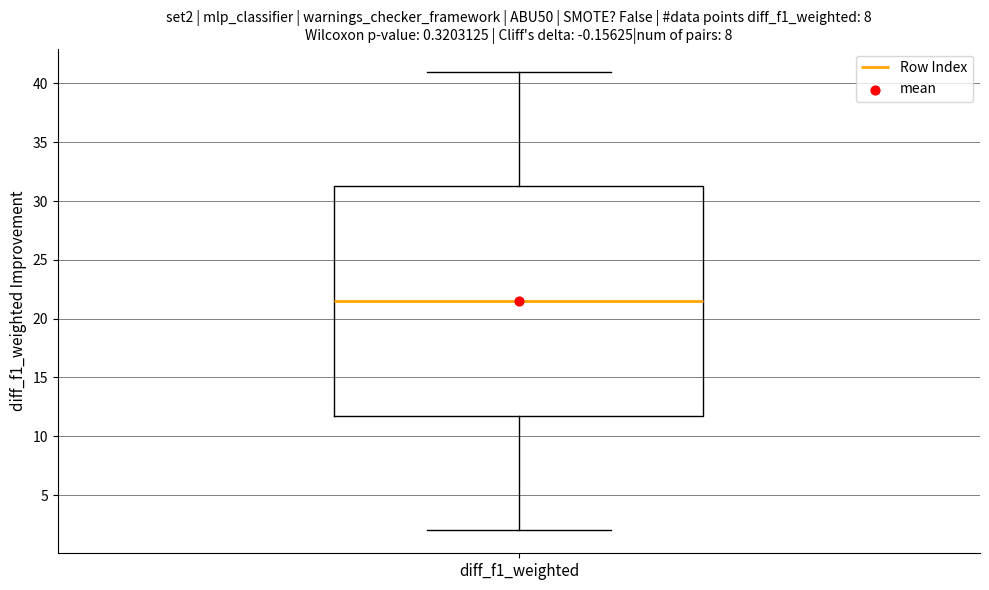

Where is the lower edge of the box for diff_f1_weighted on the y-axis? The values are not printed on the chart, so give them approximately, as read against the axis.

12.0